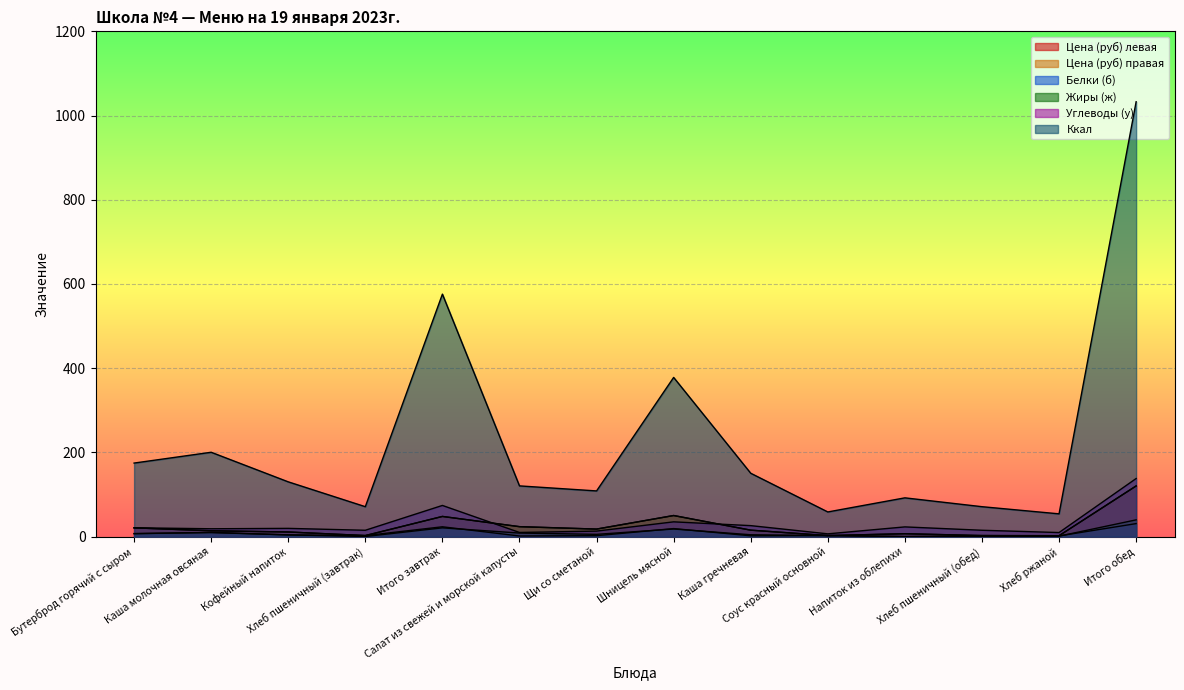

Where does the Цена (руб) левая series first go above 15?

Бутерброд горячий с сыром